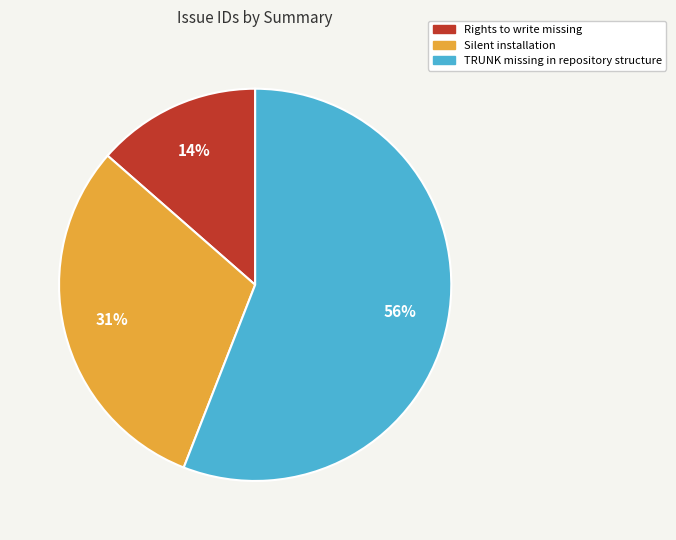

Combined, do TRUNK missing in repository structure and Silent installation account for over 50%?

Yes